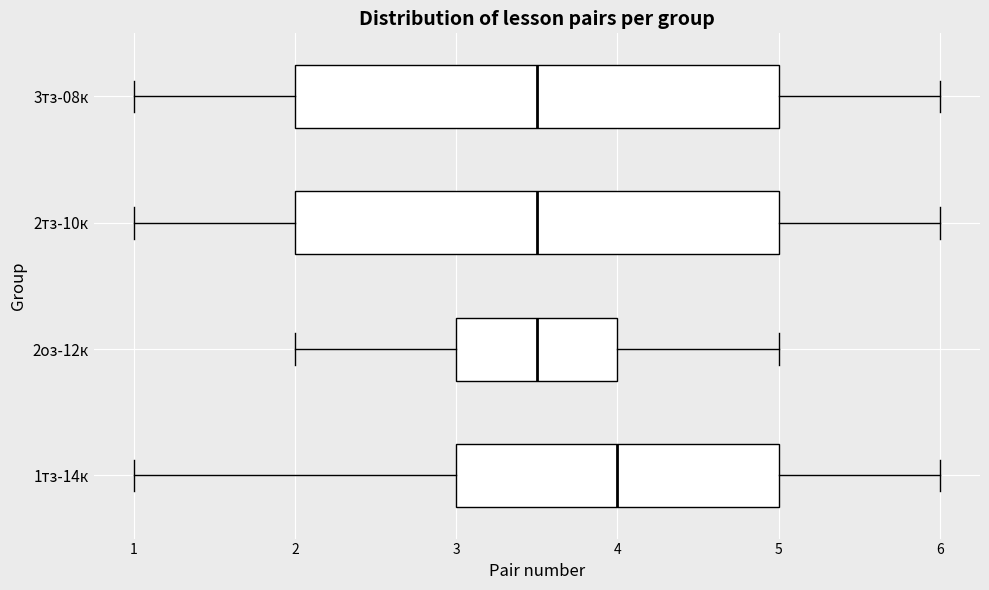

Where is the right edge of the box for 2тз-10к on the x-axis? The values are not printed on the chart, so give them approximately, as read against the axis.

5.0